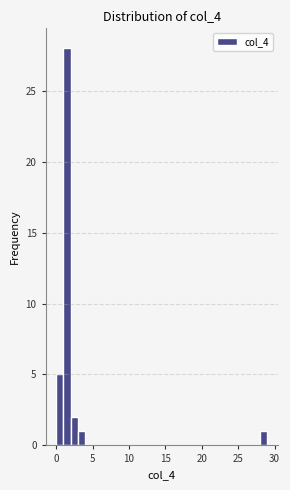

Read against the x-axis, roughly where is the centre of the tallest bar?

1.5